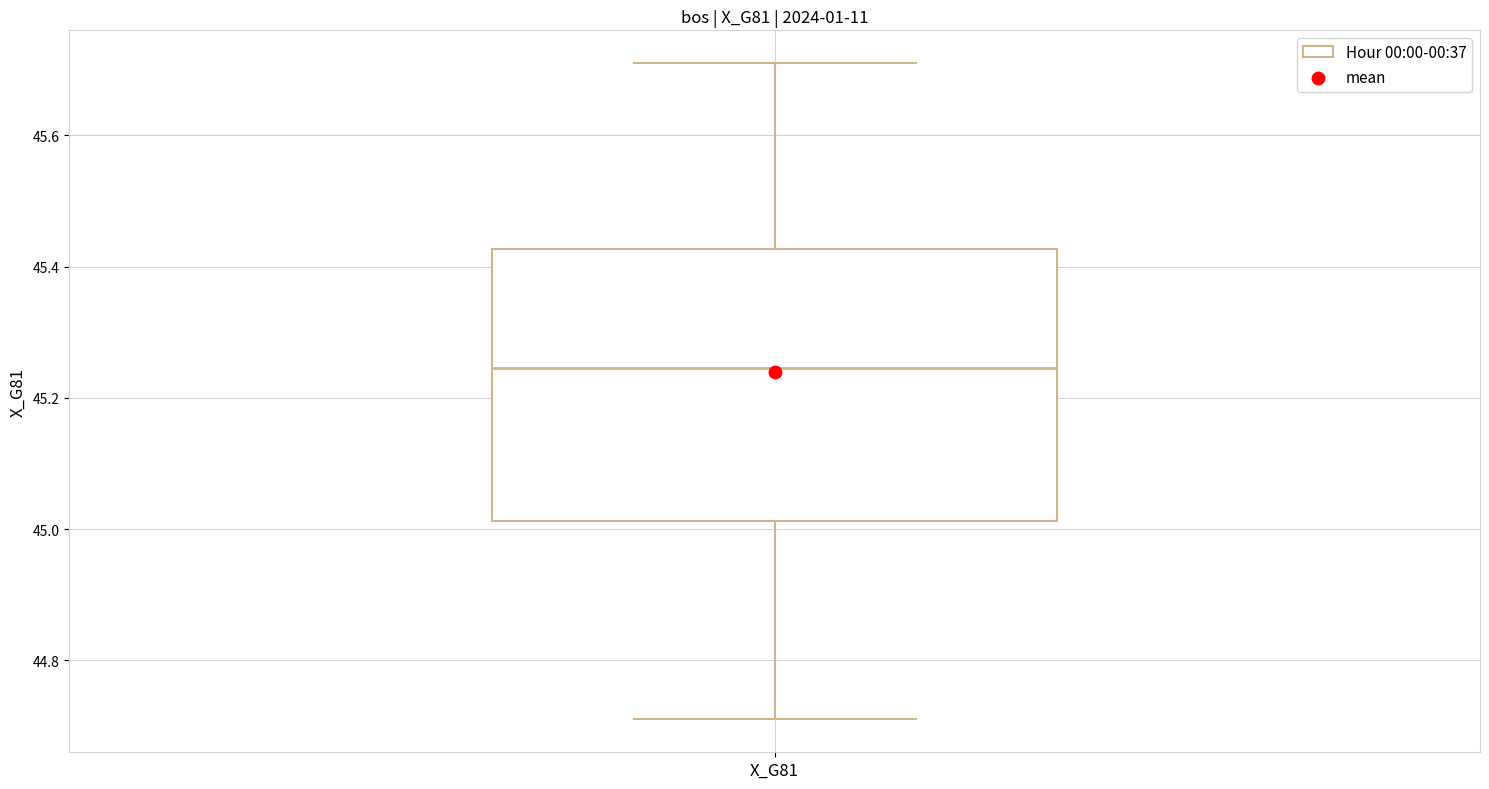

Where does the lower whisker of the box for X_G81 end on the y-axis? The values are not printed on the chart, so give them approximately, as read against the axis.

44.72